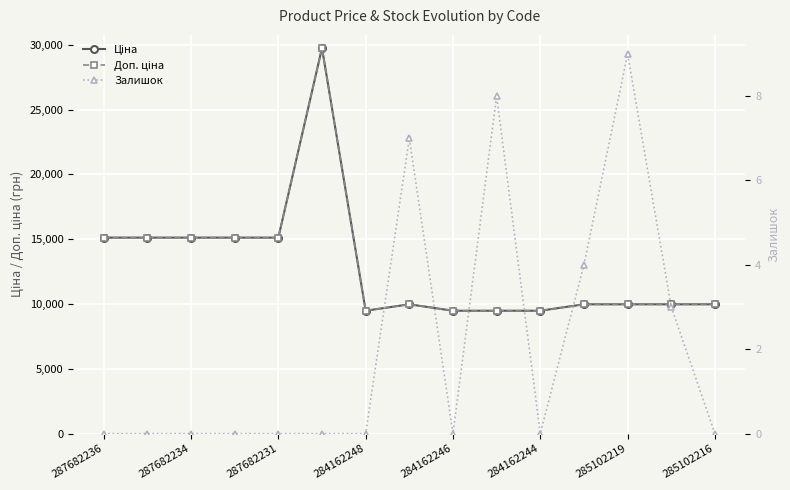

What is the maximum value for Доп. ціна?

29747.2